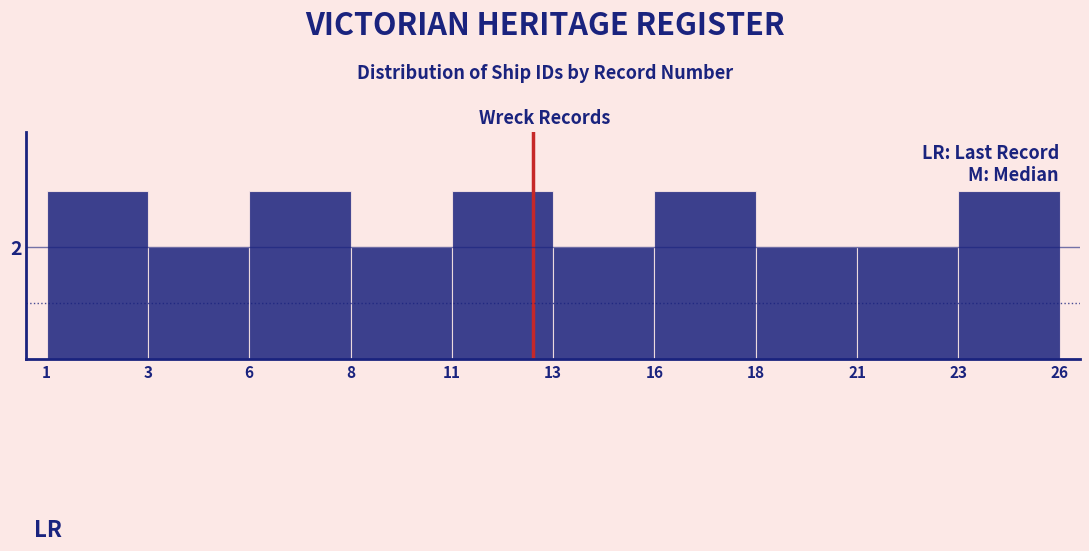

Does the chart contain any negative values?

No